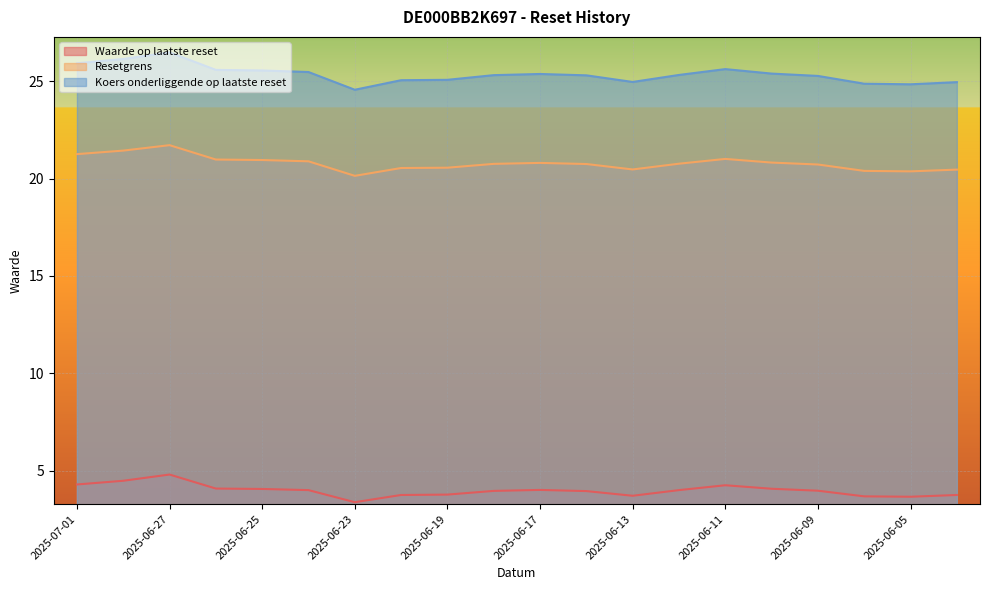

Rank the categories by Koers onderliggende op laatste reset value from highest to lowest.

2025-06-27, 2025-06-30, 2025-07-01, 2025-06-11, 2025-06-26, 2025-06-25, 2025-06-24, 2025-06-10, 2025-06-17, 2025-06-12, 2025-06-18, 2025-06-16, 2025-06-09, 2025-06-19, 2025-06-20, 2025-06-13, 2025-06-04, 2025-06-06, 2025-06-05, 2025-06-23